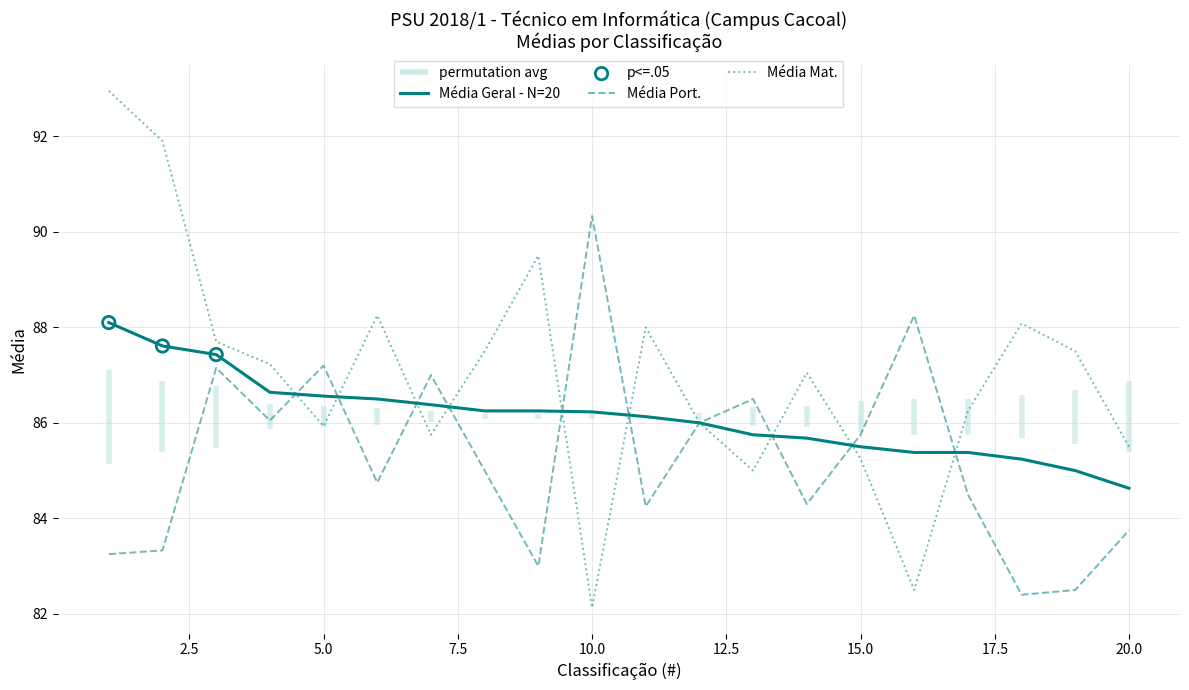

Is the value of Média Port. at 18 greater than the value of Média Geral at 16?

No